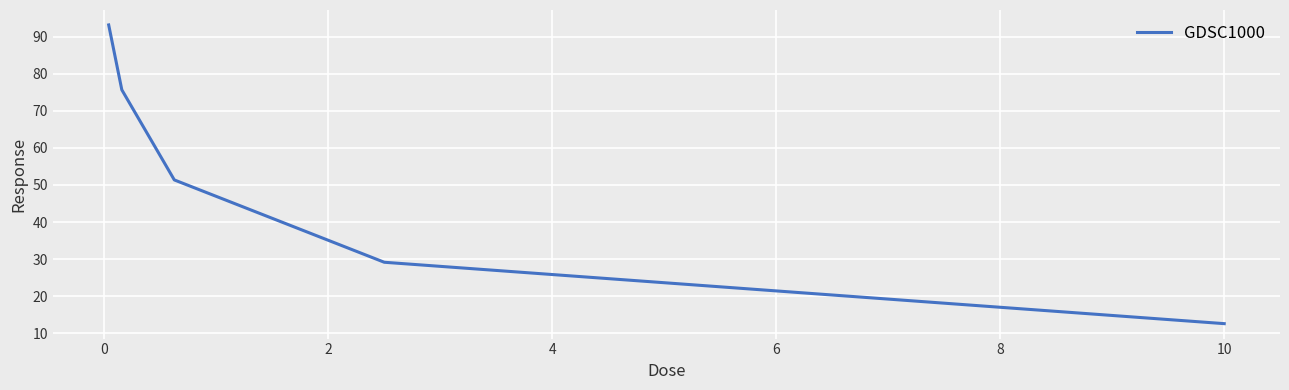

What is the maximum value shown in the chart?

93.1